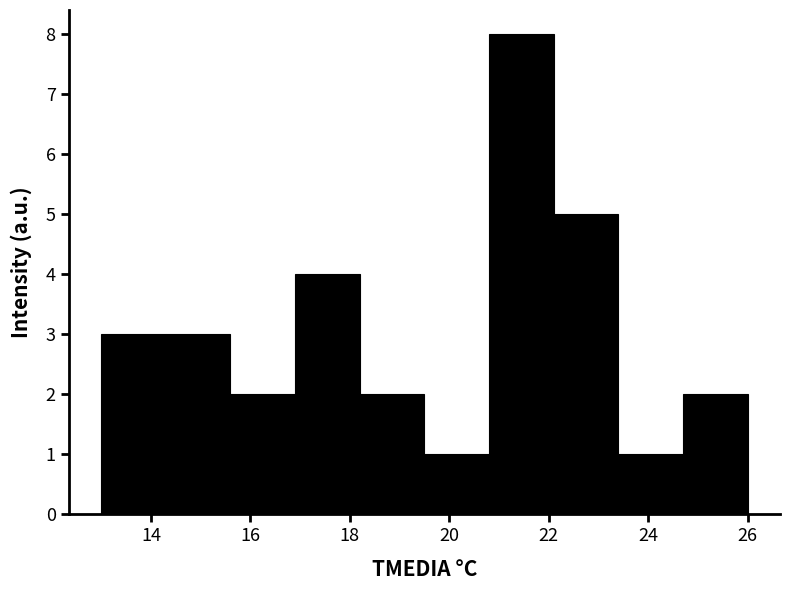

What is the height of the bar covering 23.4 to 24.7 on the x-axis? Neither the bar edges nor the heights are printed on the chart, so give them approximately, as read against the axes.

1